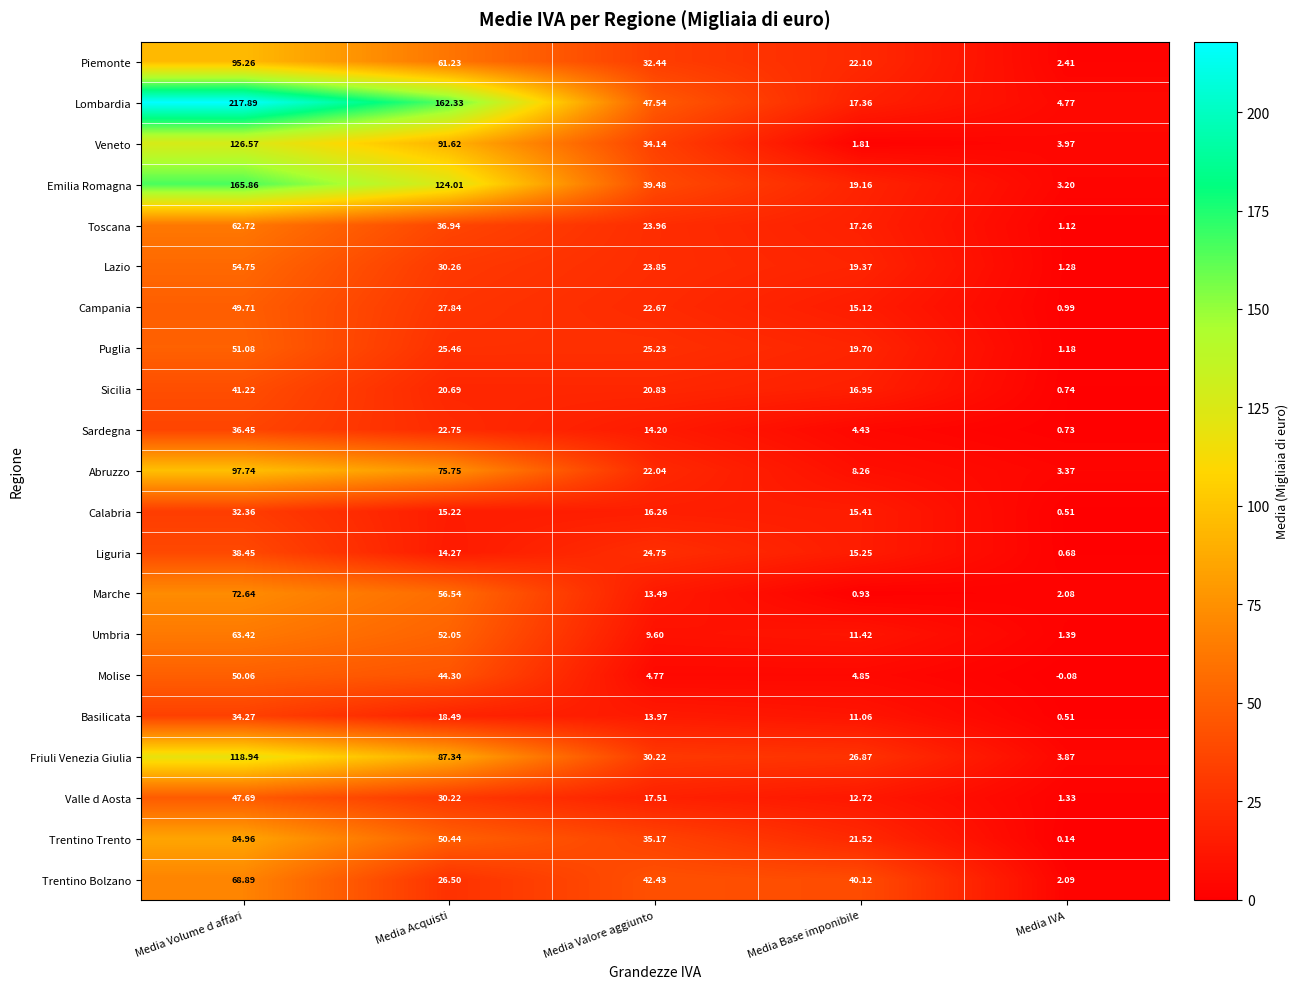

At which label does Trentino Trento first exceed 35?

Media Volume d affari